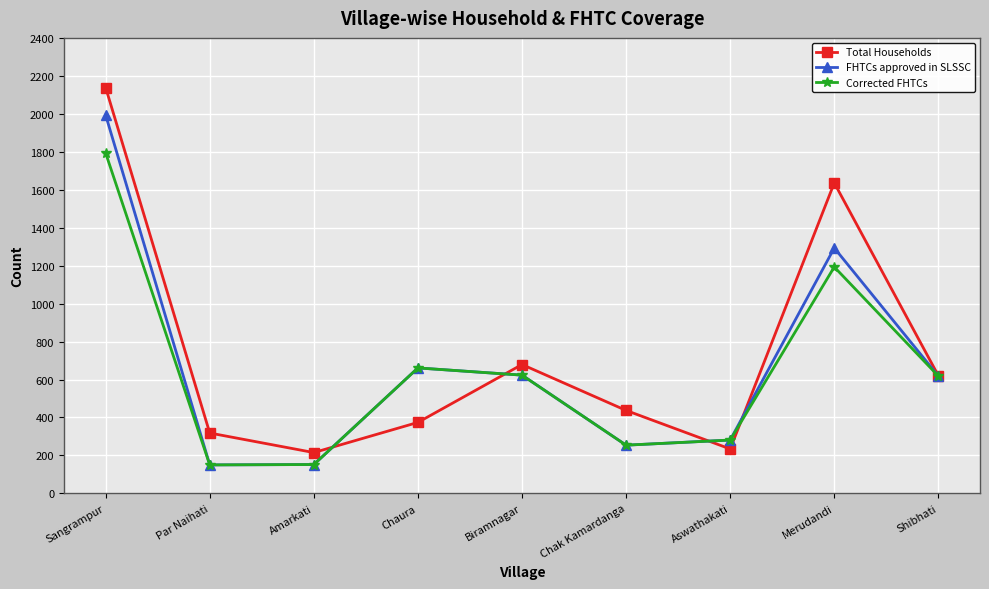

Where is Corrected FHTCs nearest to the value 971?

Merudandi